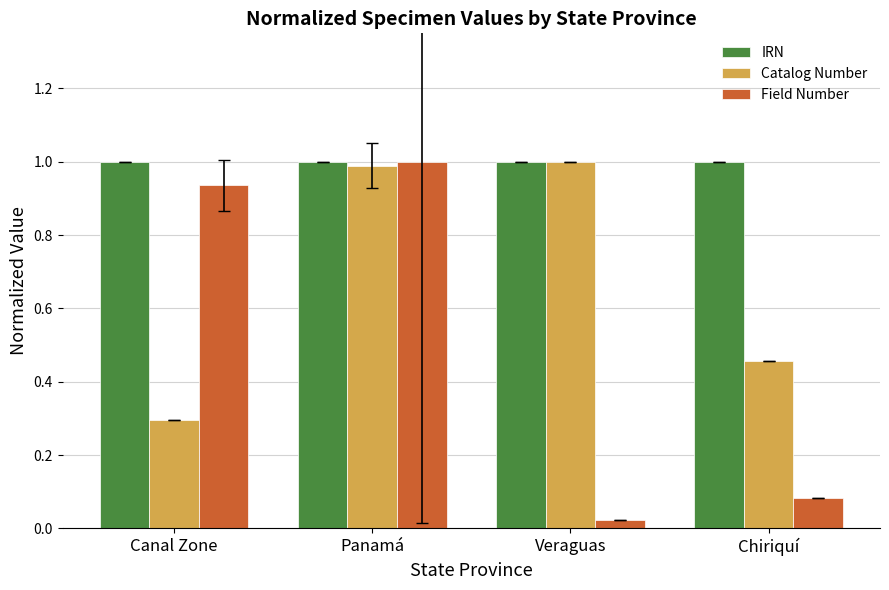

What is the value of the Field Number bar at the 2nd from the left?

1.0